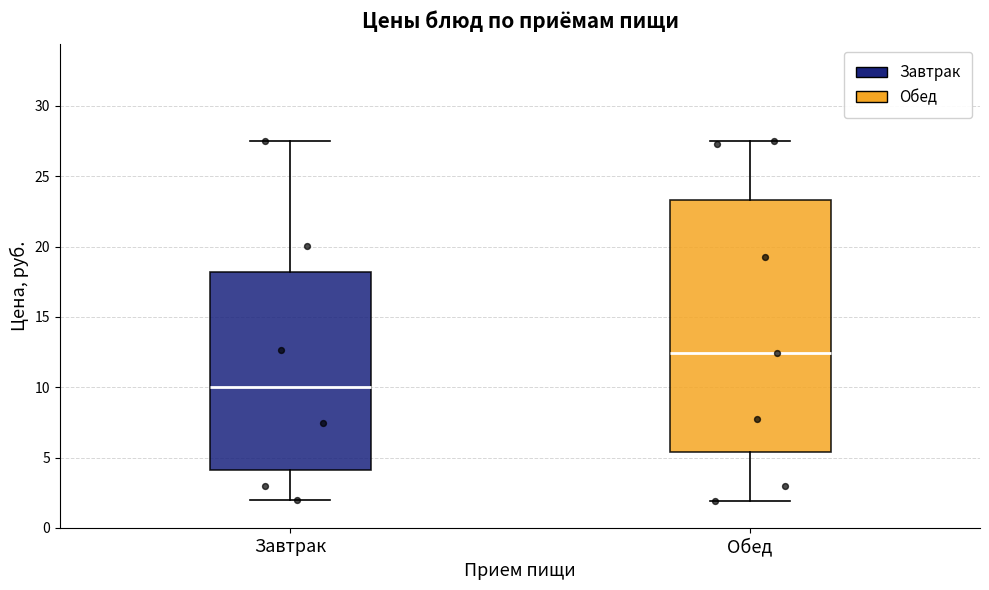

Reading left to right, transcribe this box plot: for each box, give where its median line is, the range the box spans, and where its two whiskers end, as read against the y-axis. The values are not printed on the chart, so give them approximately, as read against the axis.

Завтрак: median 10.0, box 4.0 to 18.0, whiskers 2.0 to 27.5
Обед: median 12.5, box 5.5 to 23.5, whiskers 2.0 to 27.5